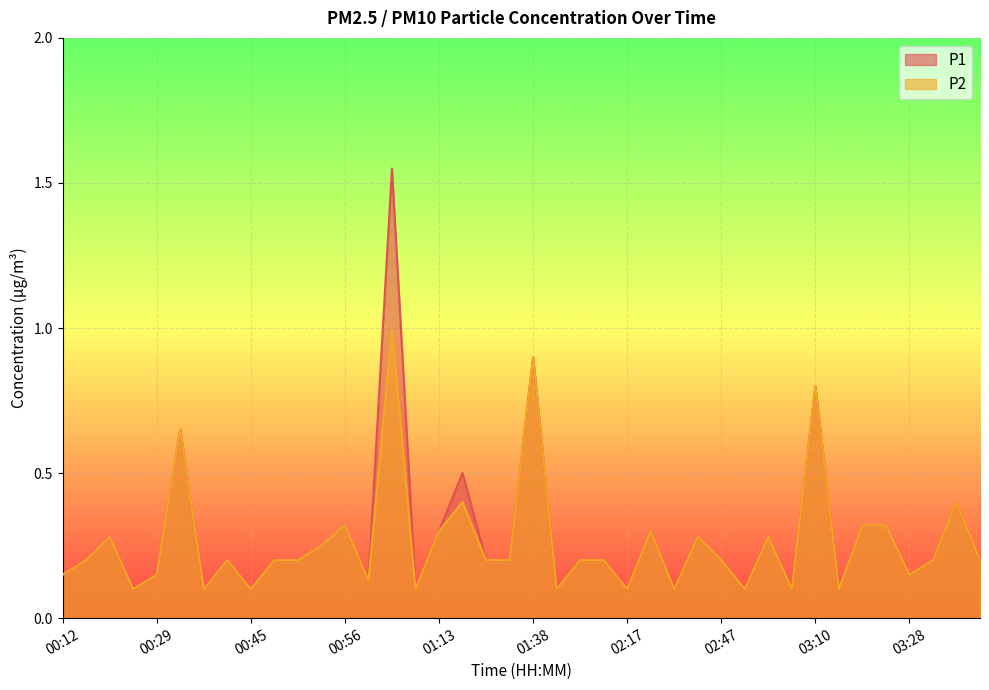

Which series has the largest total across all categories?

P1